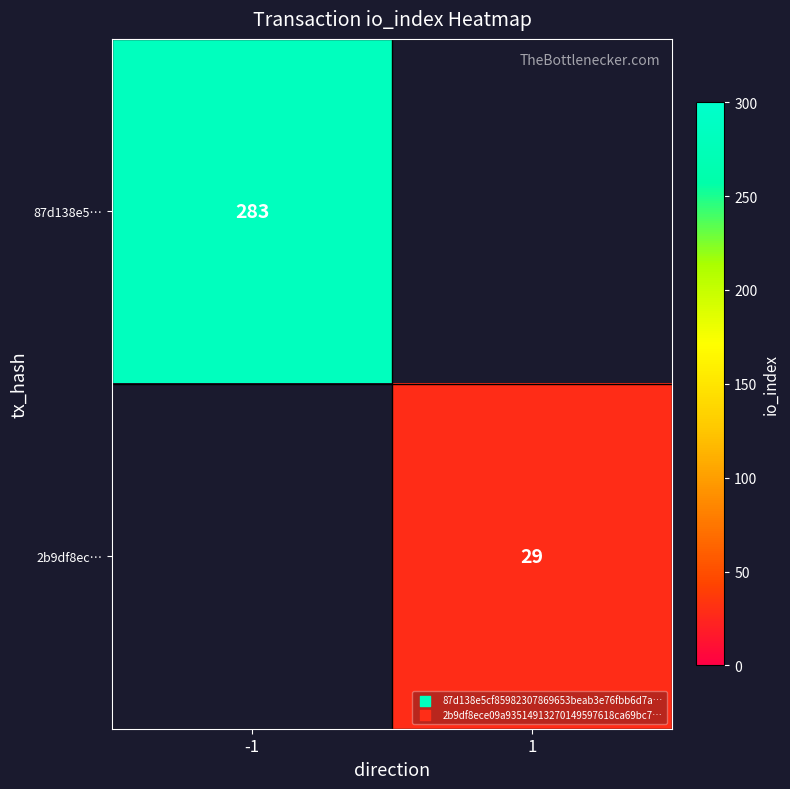

At which category is the sum across all series the highest?

-1